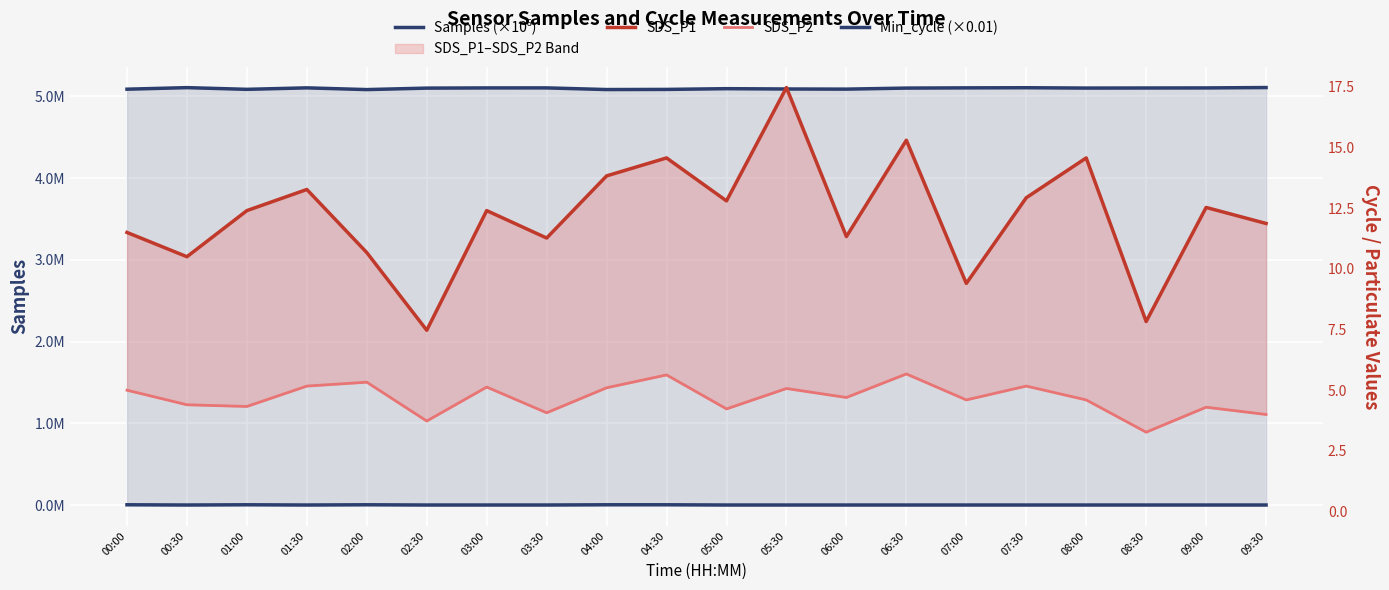

True or false: SDS_P1 and Samples (×10⁶) cross at least once.

False